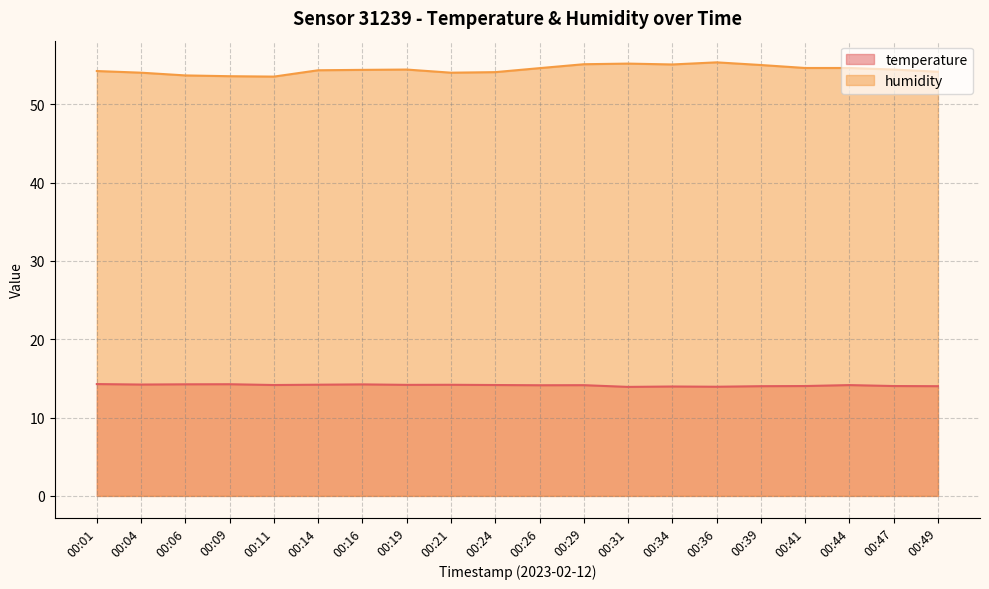

At 00:49, list the series in order from smallest to largest.

temperature, humidity